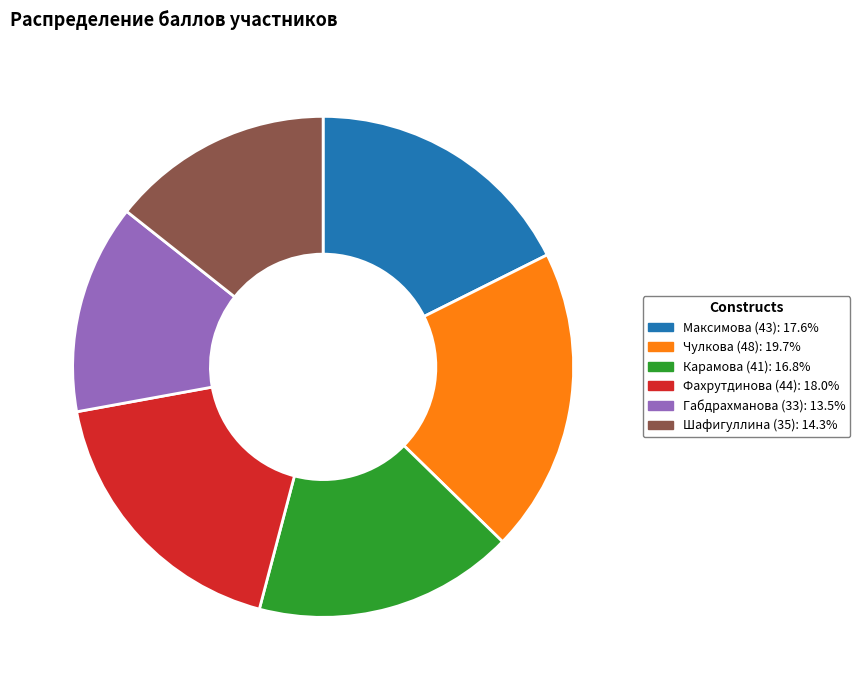

Which category has the smallest portion of the pie?

Габдрахманова (33)